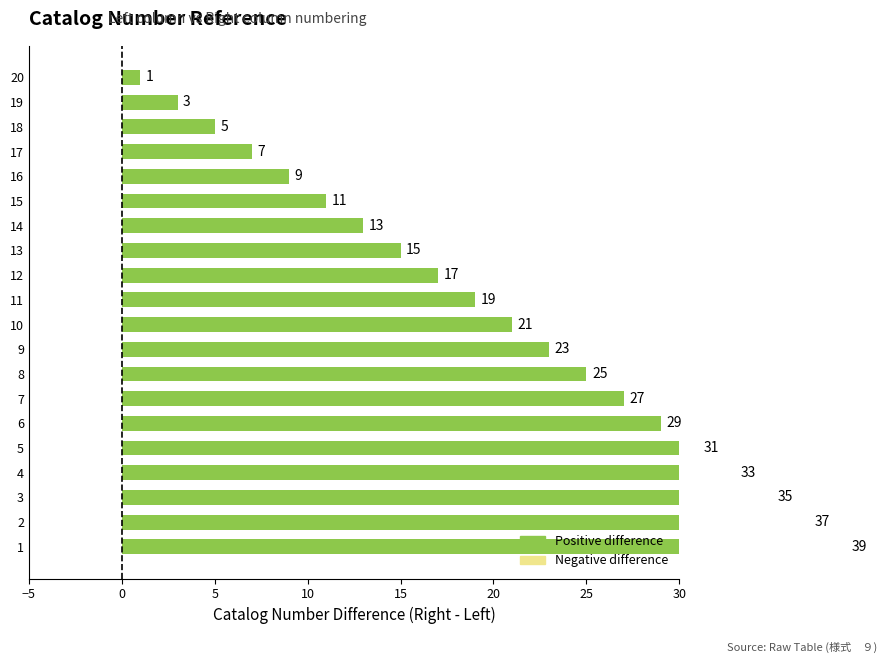

Does the chart contain any negative values?

No